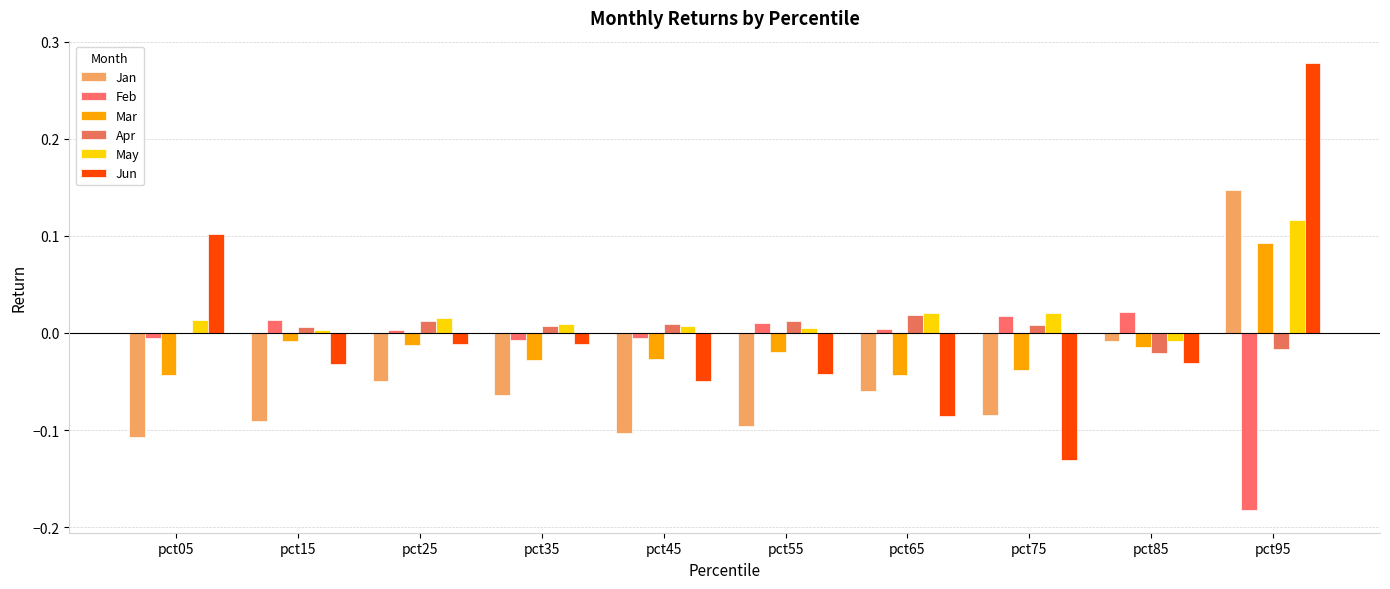

Reading right to left, extract all data points from this chart.

Jan: pct95=0.1	pct85=-0.0	pct75=-0.1	pct65=-0.1	pct55=-0.1	pct45=-0.1	pct35=-0.1	pct25=-0.0	pct15=-0.1	pct05=-0.1
Feb: pct95=-0.2	pct85=0.0	pct75=0.0	pct65=0.0	pct55=0.0	pct45=-0.0	pct35=-0.0	pct25=0.0	pct15=0.0	pct05=-0.0
Mar: pct95=0.1	pct85=-0.0	pct75=-0.0	pct65=-0.0	pct55=-0.0	pct45=-0.0	pct35=-0.0	pct25=-0.0	pct15=-0.0	pct05=-0.0
Apr: pct95=-0.0	pct85=-0.0	pct75=0.0	pct65=0.0	pct55=0.0	pct45=0.0	pct35=0.0	pct25=0.0	pct15=0.0	pct05=0.0
May: pct95=0.1	pct85=-0.0	pct75=0.0	pct65=0.0	pct55=0.0	pct45=0.0	pct35=0.0	pct25=0.0	pct15=0.0	pct05=0.0
Jun: pct95=0.3	pct85=-0.0	pct75=-0.1	pct65=-0.1	pct55=-0.0	pct45=-0.0	pct35=-0.0	pct25=-0.0	pct15=-0.0	pct05=0.1